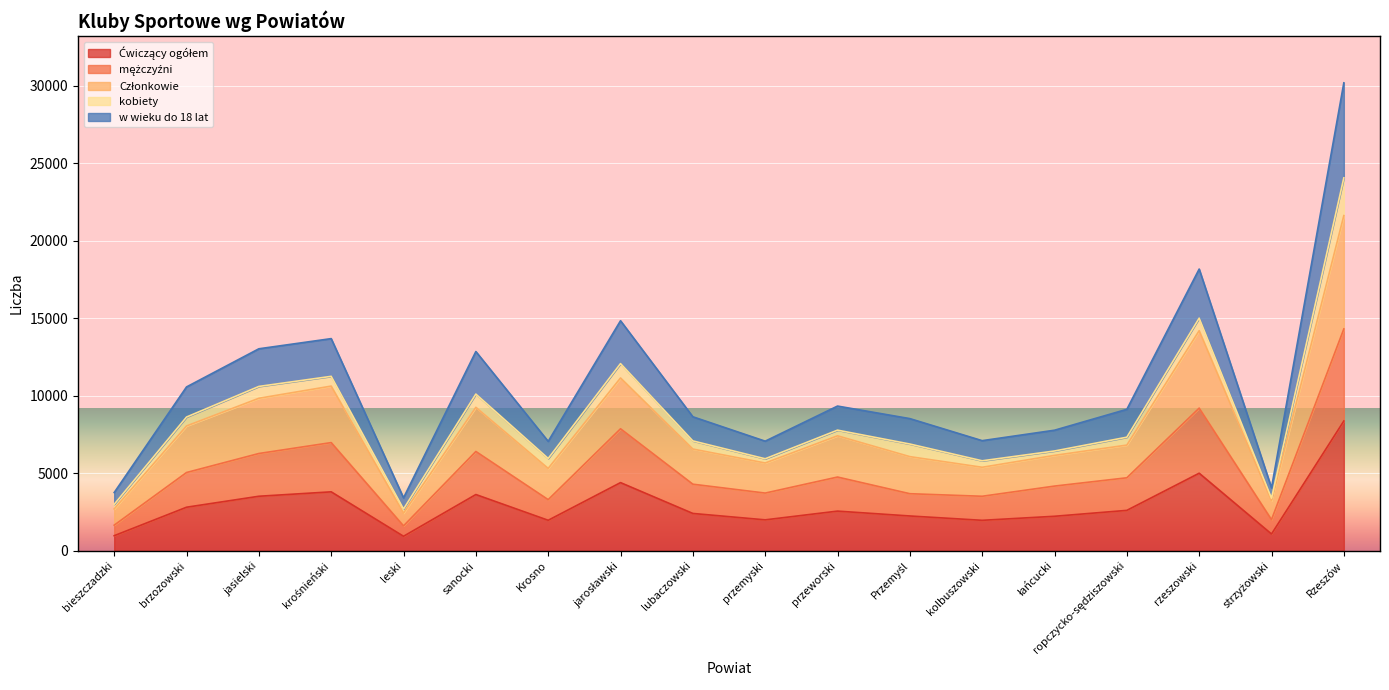

What position from the left is przeworski?

11